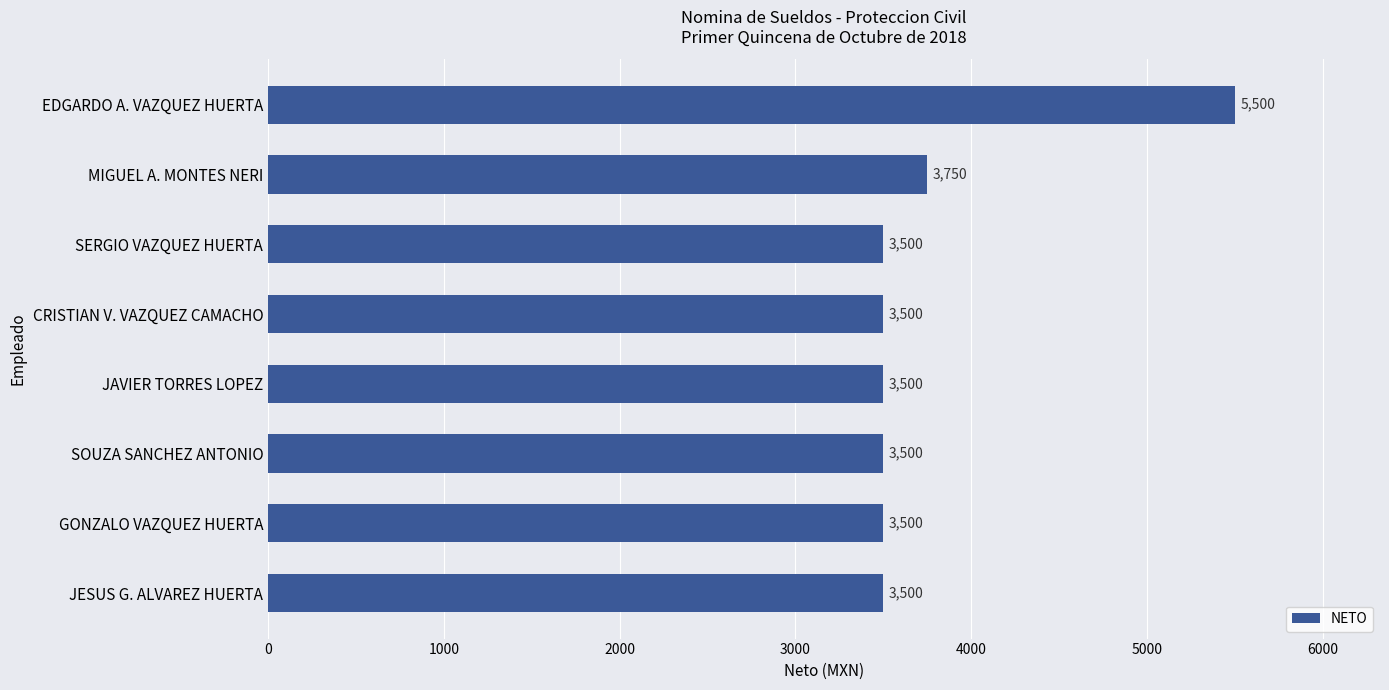

How many values are between 3500 and 3750?

7